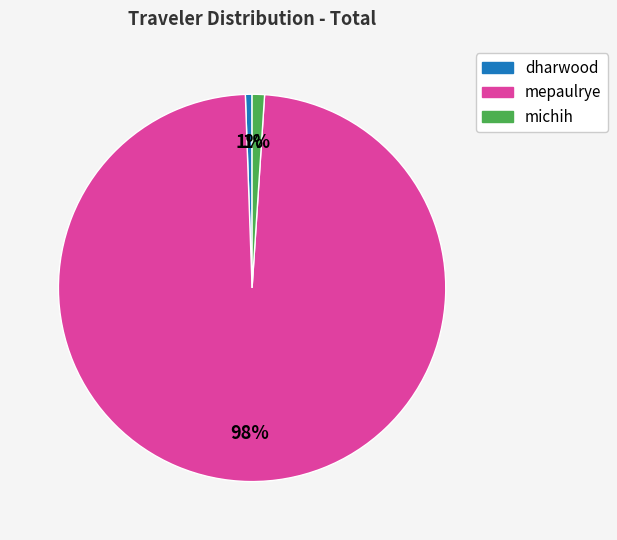

Which has a higher value, mepaulrye or dharwood?

mepaulrye